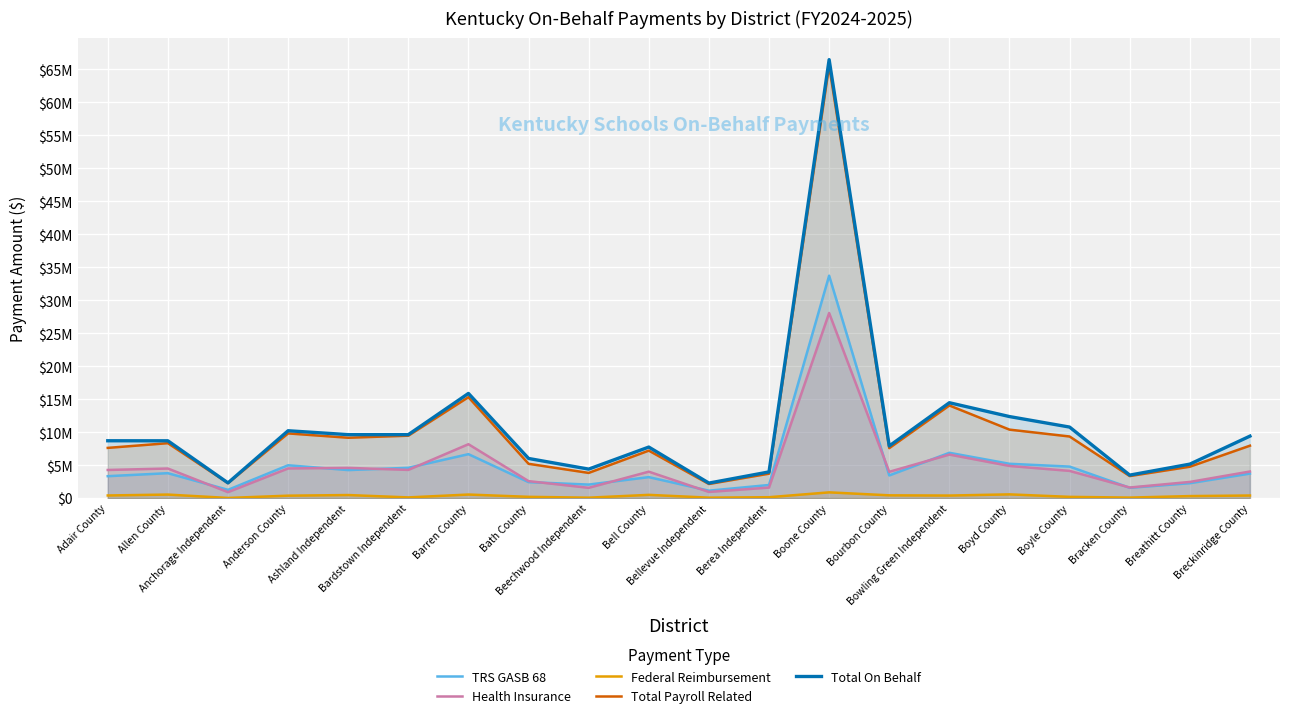

Is it true that Total On Behalf equals 20919426.7 at Bowling Green Independent?

False